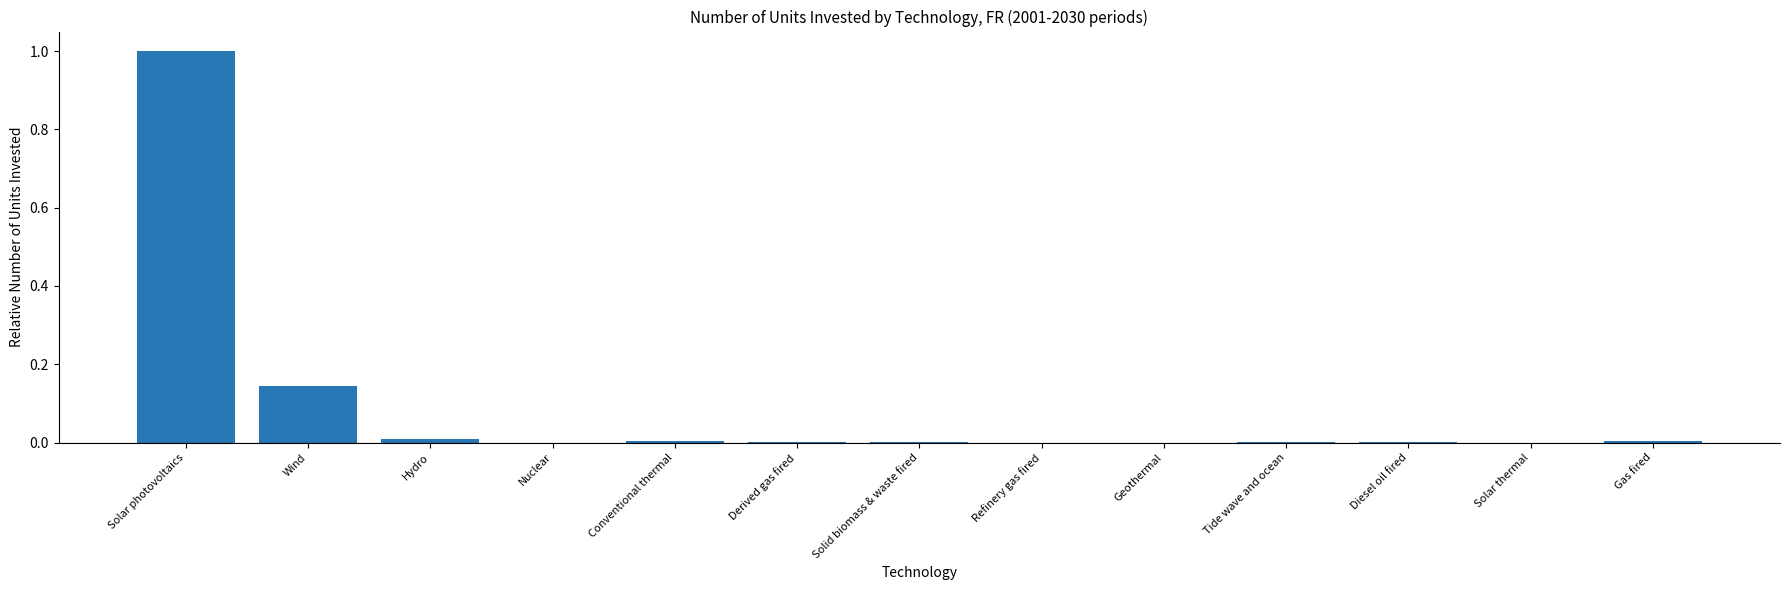

The chart shows a value of 1.7 at Solar photovoltaics. True or false?

False